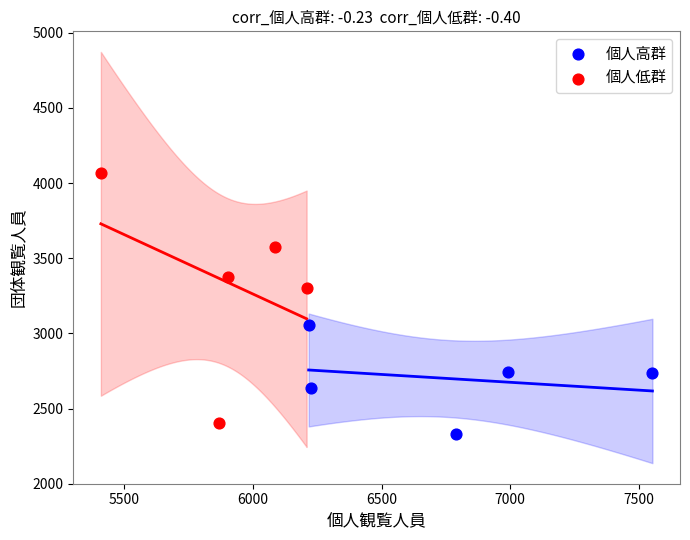

Which series reaches the maximum Y coordinate?

個人低群